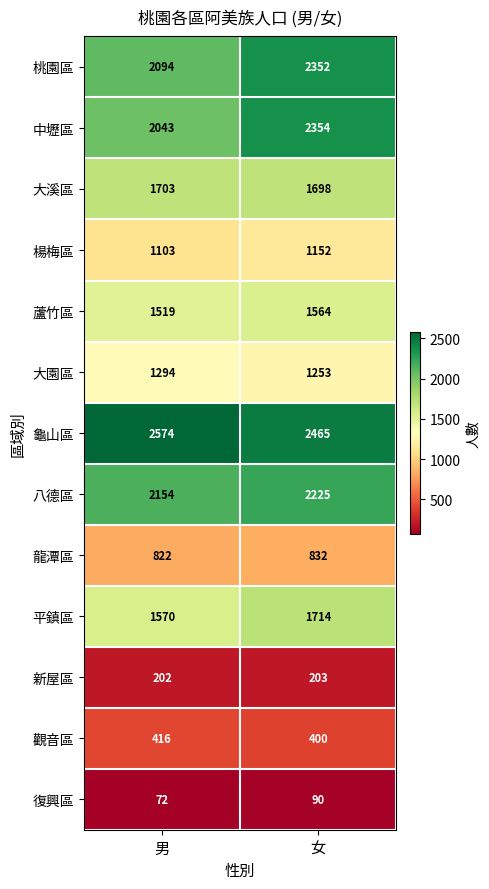

True or false: 龜山區 has a value of 1506 at 男.

False